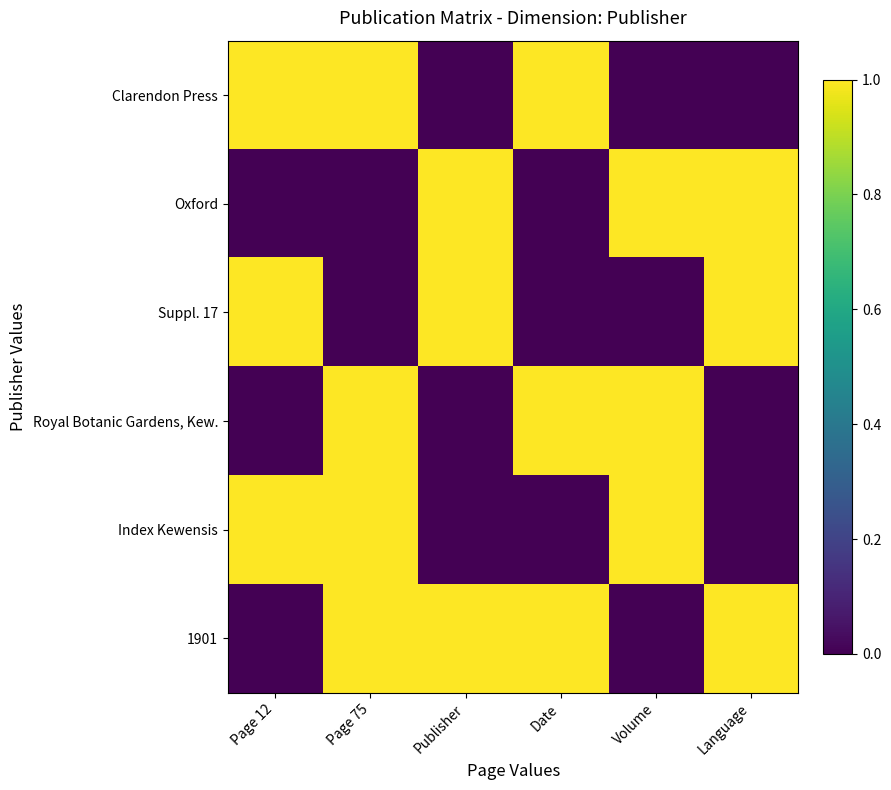

Rank the series at Page 12 from highest to lowest value.

Clarendon Press, Suppl. 17, Index Kewensis, Oxford, Royal Botanic Gardens, Kew., 1901